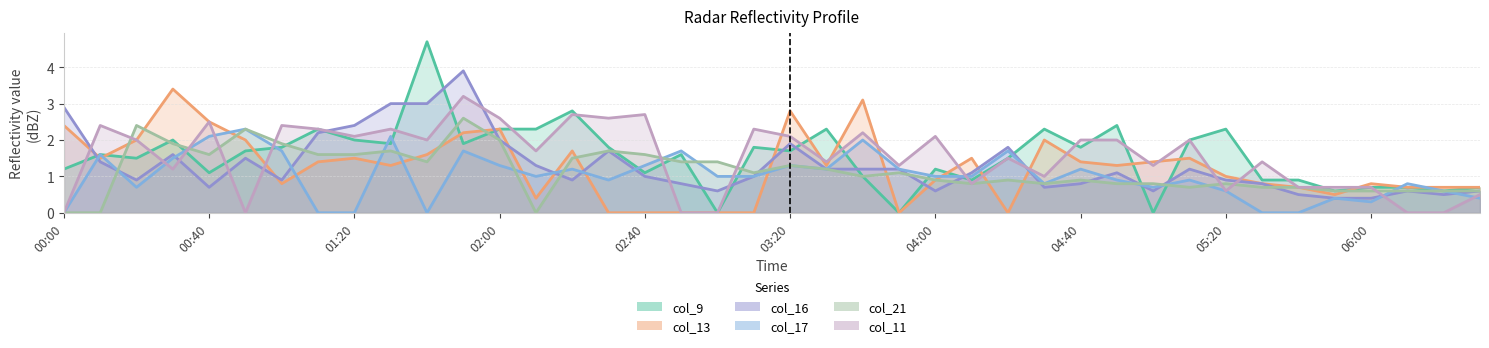

How many values in the col_9 series exceed 1?

28